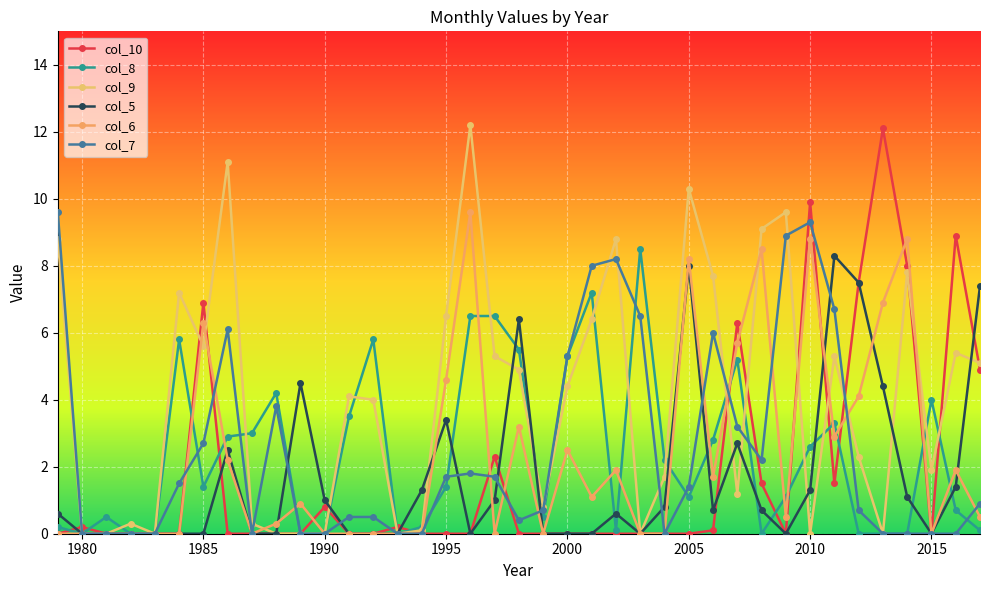

How many lines are shown in the chart?

6